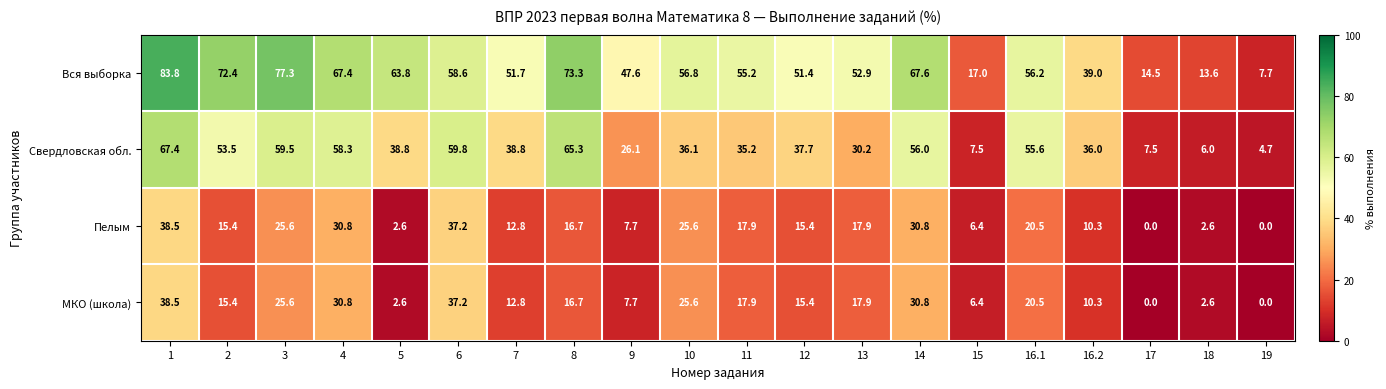

The Свердловская обл. series shows 63.1 at 16.2. True or false?

False